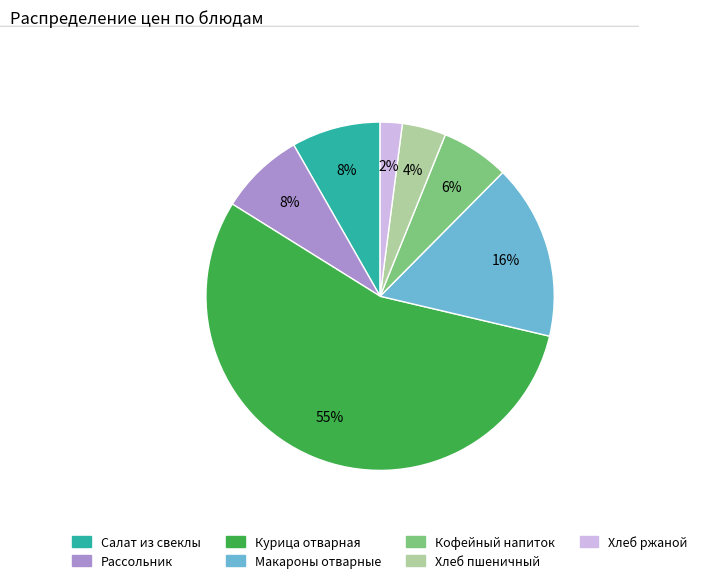

Do Хлеб пшеничный and Салат из свеклы together represent more than half of the pie?

No